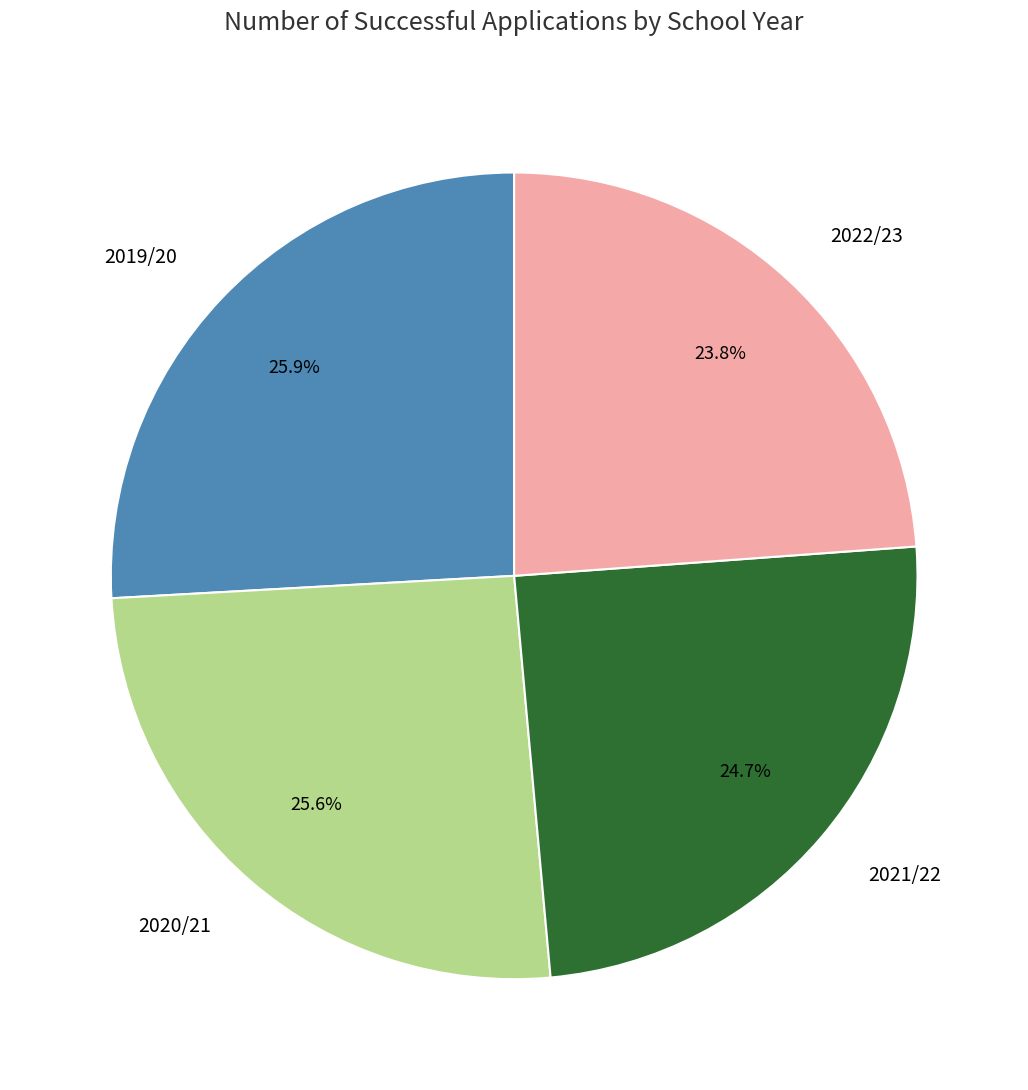

Does any single category account for the majority?

No